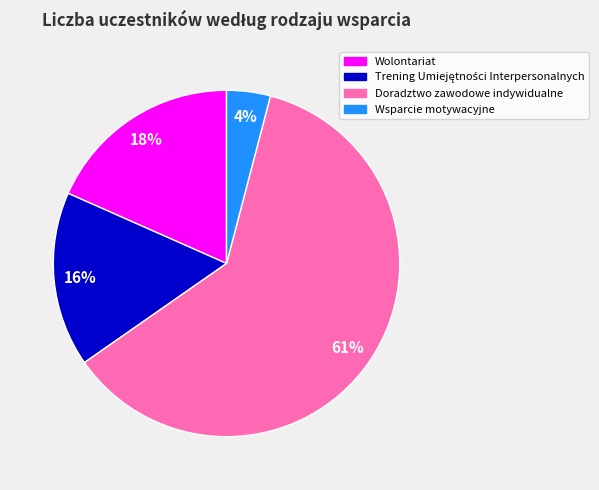

Is the sum of Doradztwo zawodowe indywidualne and Wolontariat greater than half?

Yes